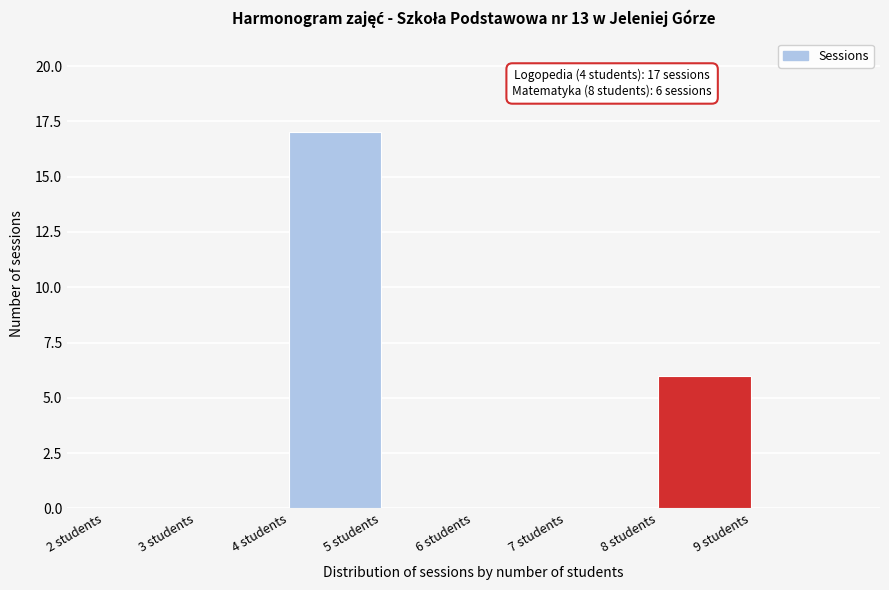

Over which range of the x-axis is the bar tallest?

4 to 5